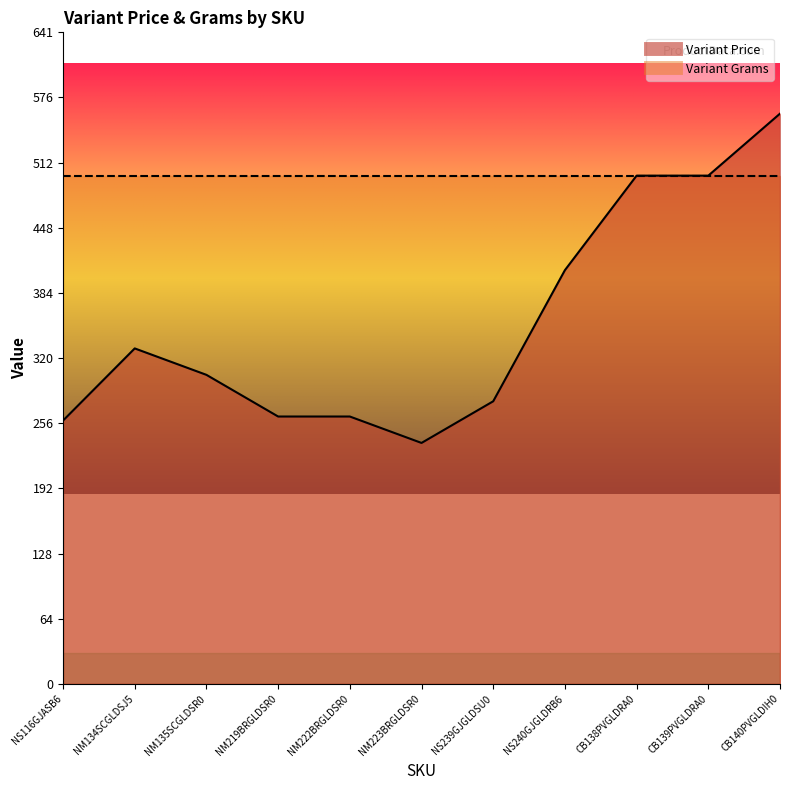

Reading left to right, what are all the values shown in this chart?

NS116GJASB6=259	NM134SCGLDSJ5=330	NM135SCGLDSR0=304	NM219BRGLDSR0=263	NM222BRGLDSR0=263	NM223BRGLDSR0=237	NS239GJGLDSU0=278	NS240GJGLDRB6=407	CB138PVGLDRA0=500	CB139PVGLDRA0=500	CB140PVGLDIH0=561